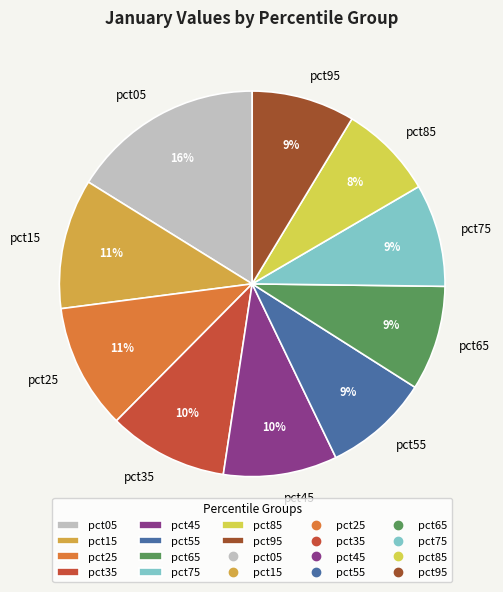

Which category has the biggest portion of the pie?

pct05